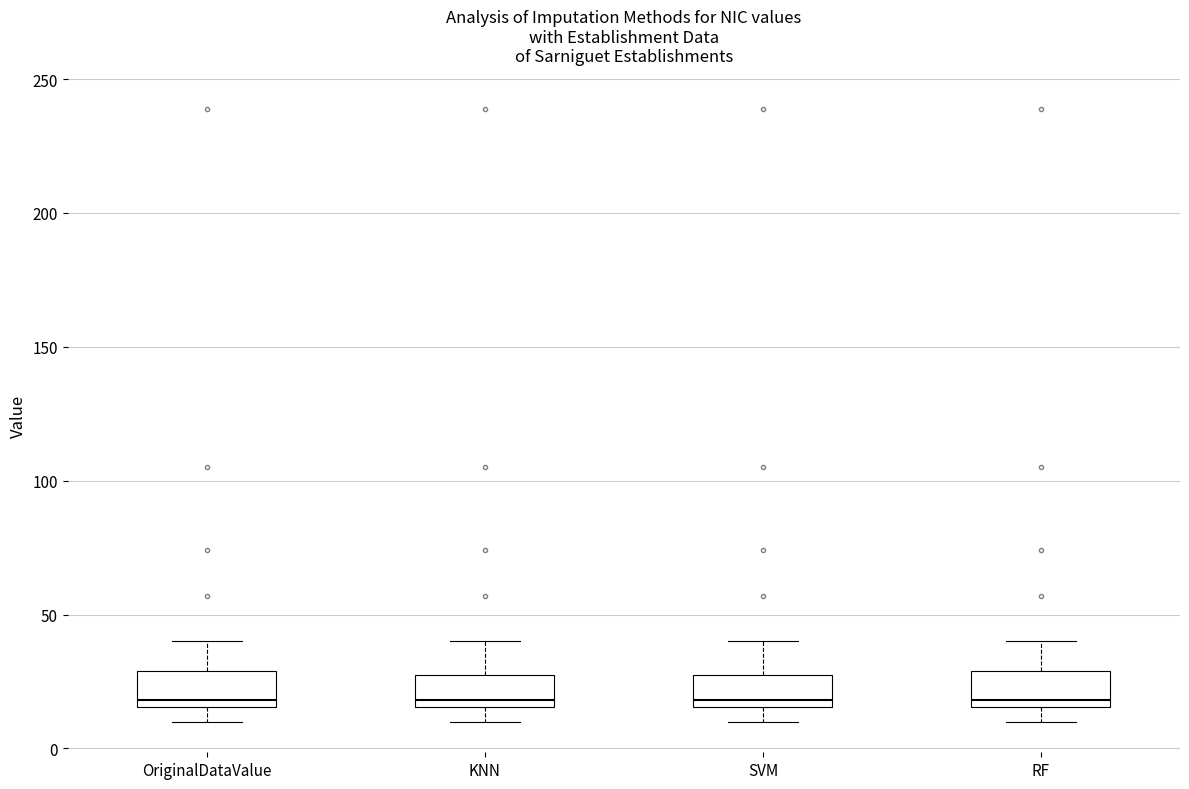

Reading left to right, read every box against the y-axis: the position of its median line, the range the box covers, and the ends of its whiskers. The values are not printed on the chart, so give them approximately, as read against the axis.

OriginalDataValue: median 20, box 15 to 30, whiskers 10 to 40
KNN: median 20, box 15 to 30, whiskers 10 to 40
SVM: median 20, box 15 to 30, whiskers 10 to 40
RF: median 20, box 15 to 30, whiskers 10 to 40